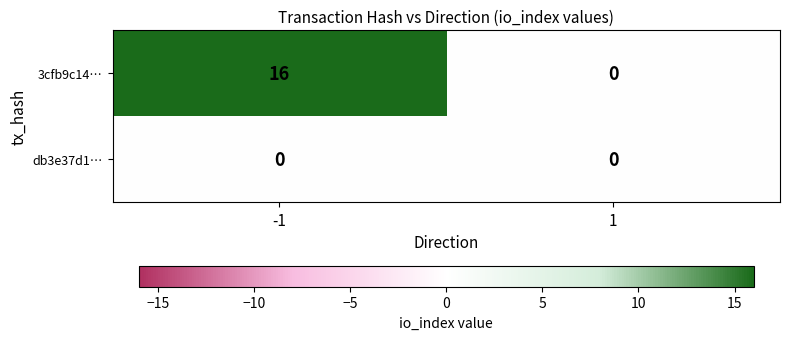

List the series in order of their overall mean, lowest first.

db3e37d1…, 3cfb9c14…